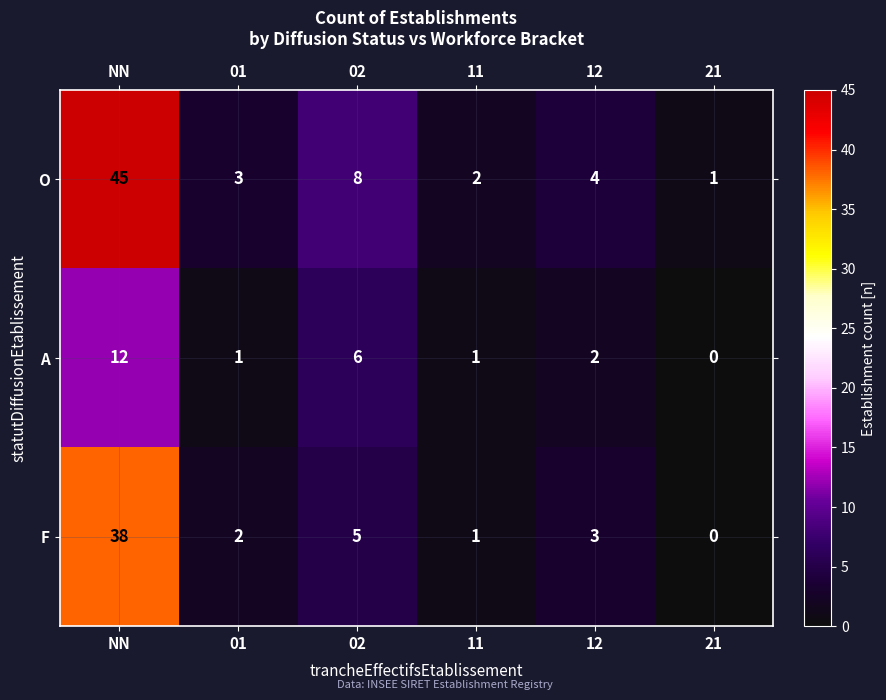

At 02, list the series in order from largest to smallest.

O, A, F